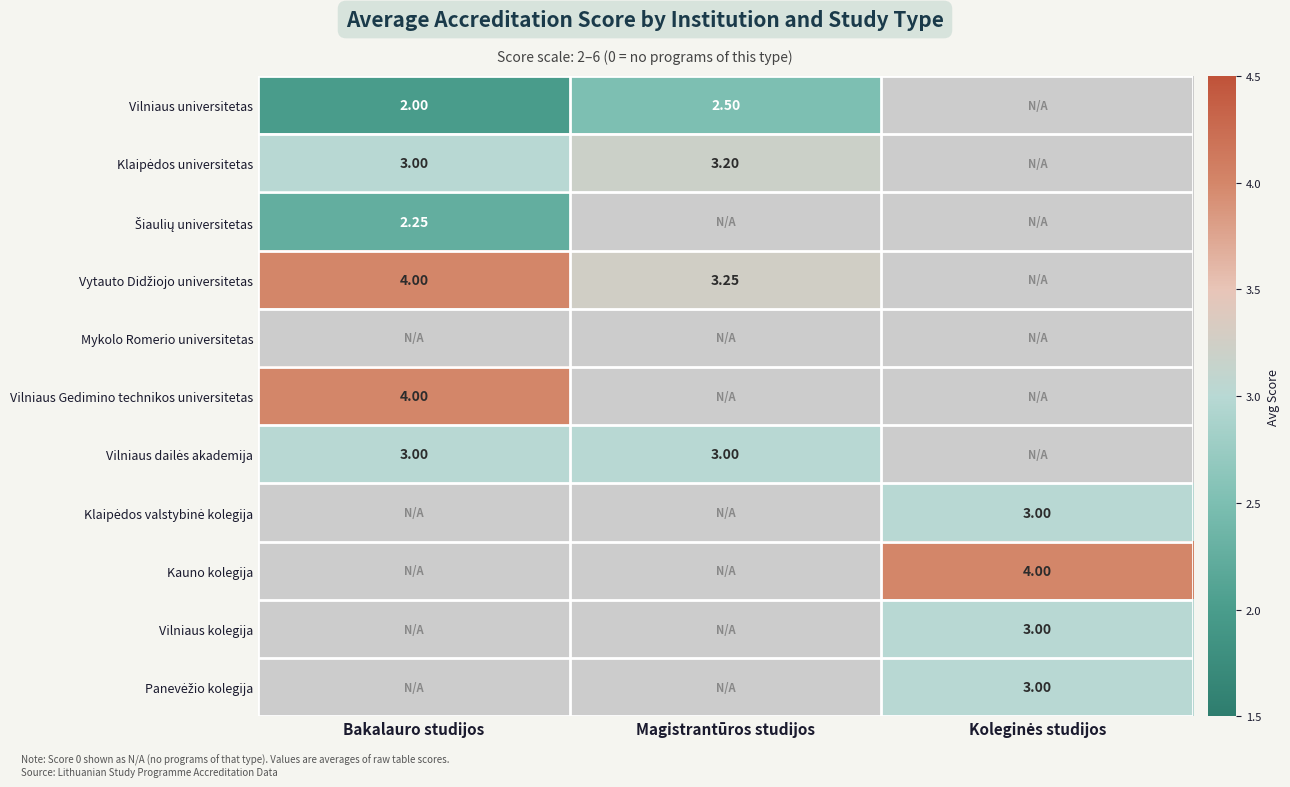

True or false: Šiaulių universitetas has a value of 2.2 at Bakalauro studijos.

True